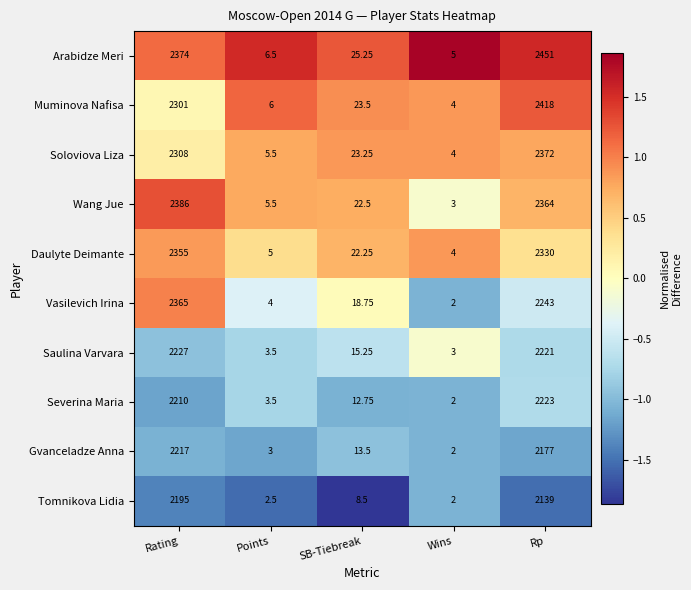

Which series has the largest total across all categories?

Arabidze Meri